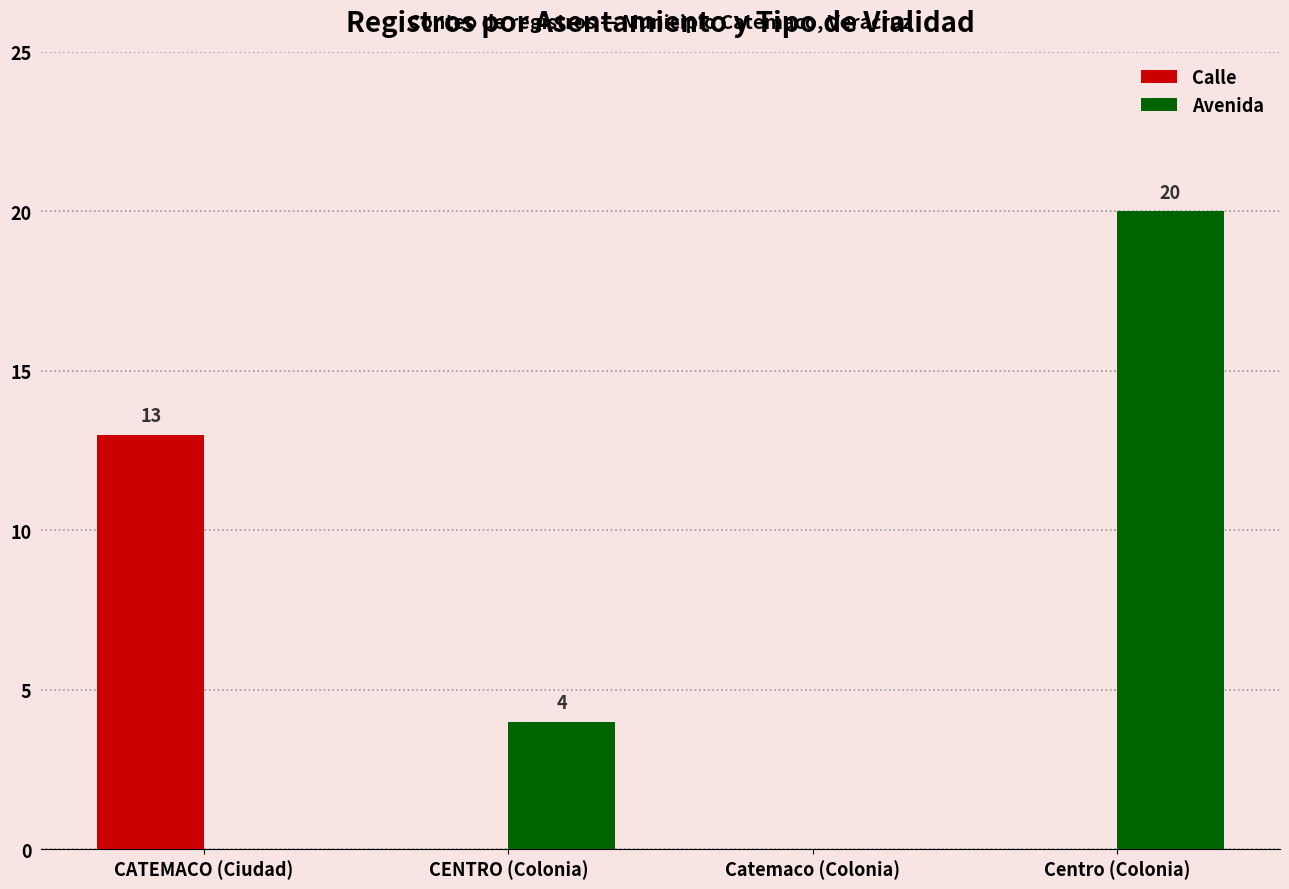

How many data points does each series have?

4